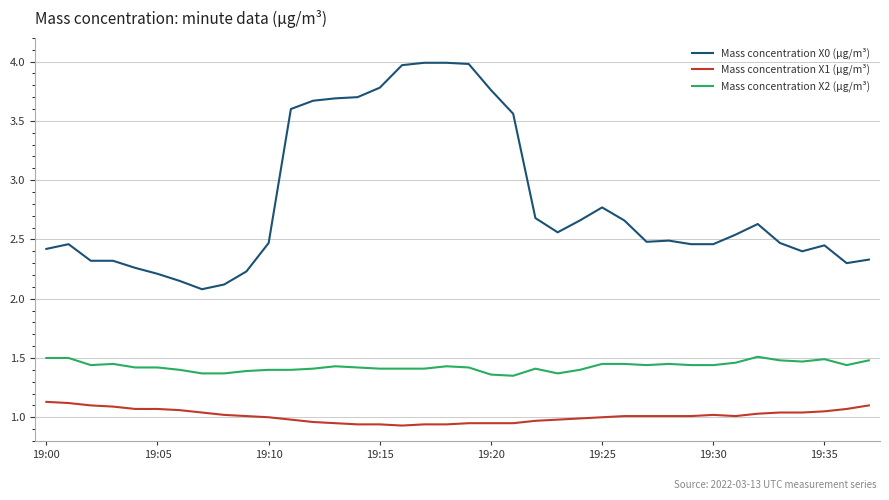

Which series has the largest total across all categories?

Mass concentration X0 (μg/m³)